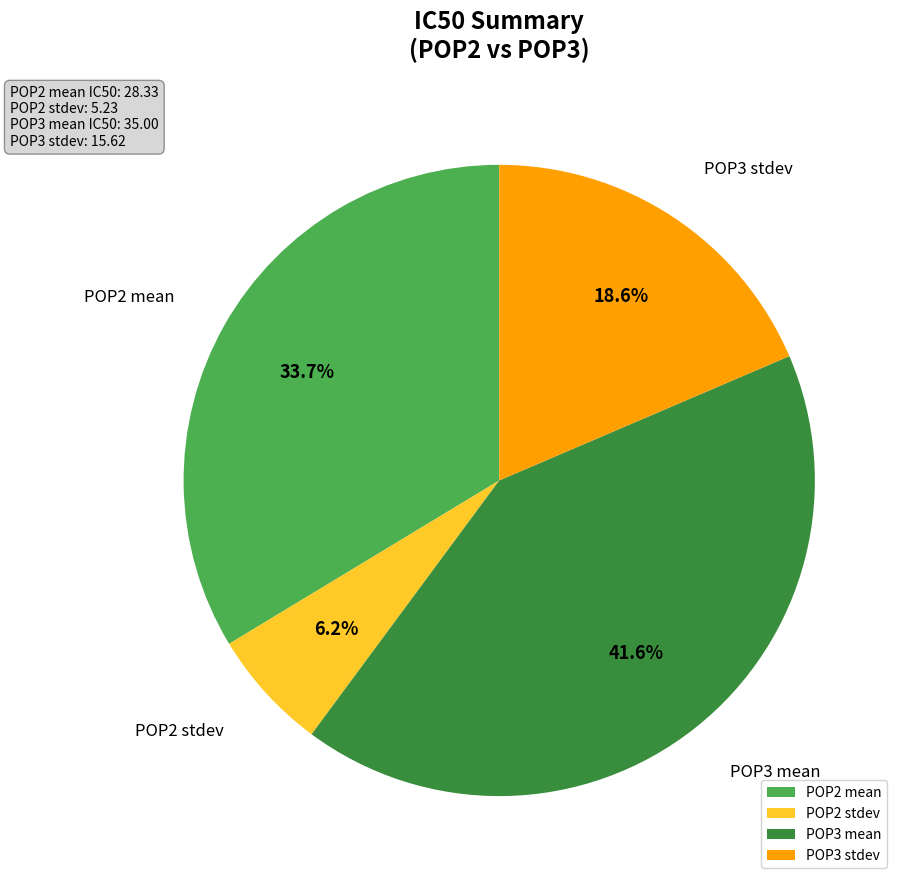

Count the number of slices in the pie.

4